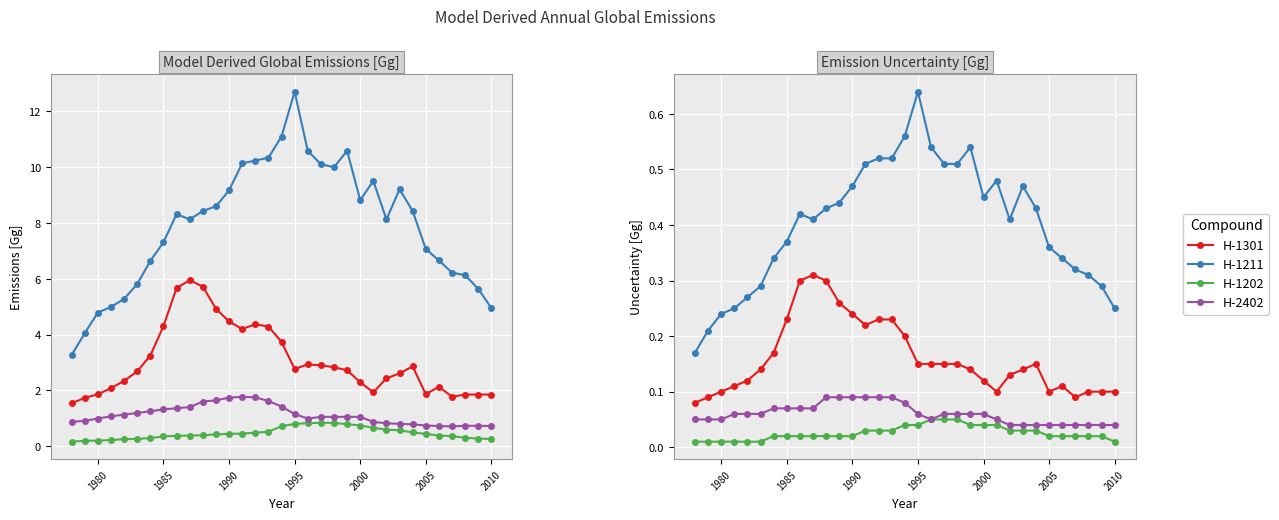

Is the value of H-2402 at 22 greater than the value of H-1301 at 1975?

No